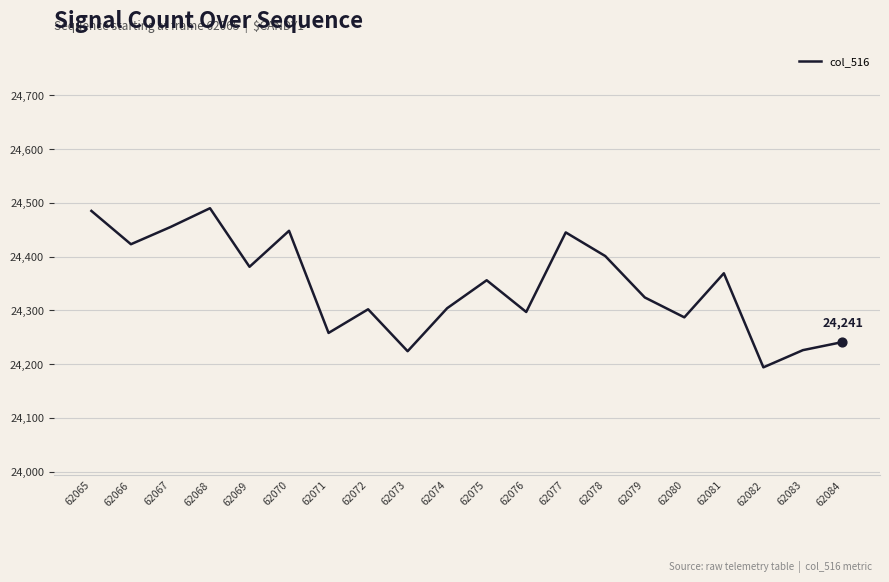

Which has a higher value, 62083 or 62077?

62077